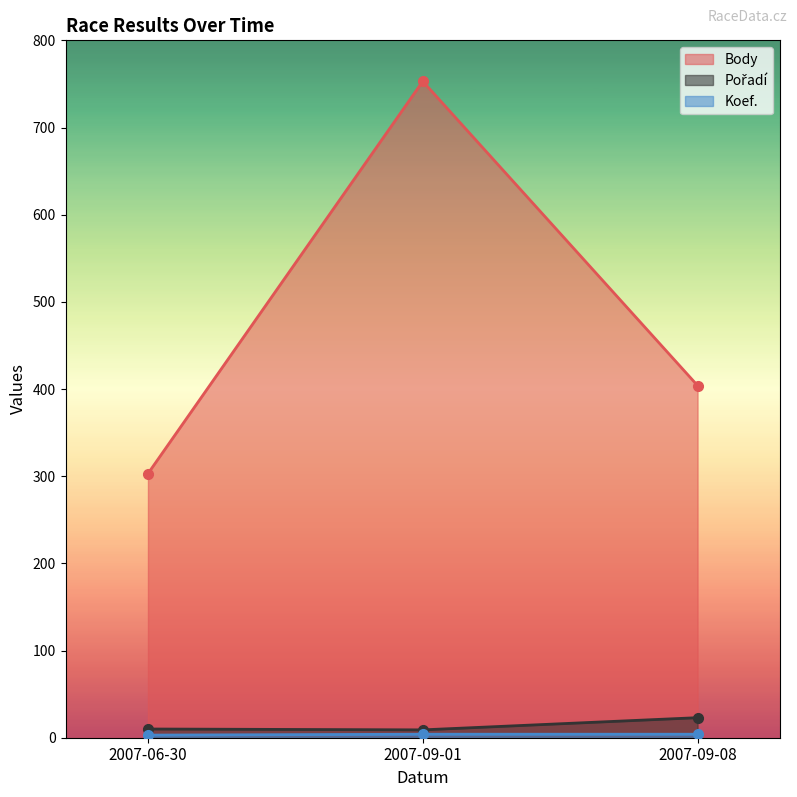

The value of Pořadí at 2007-06-30 is 10. True or false?

True